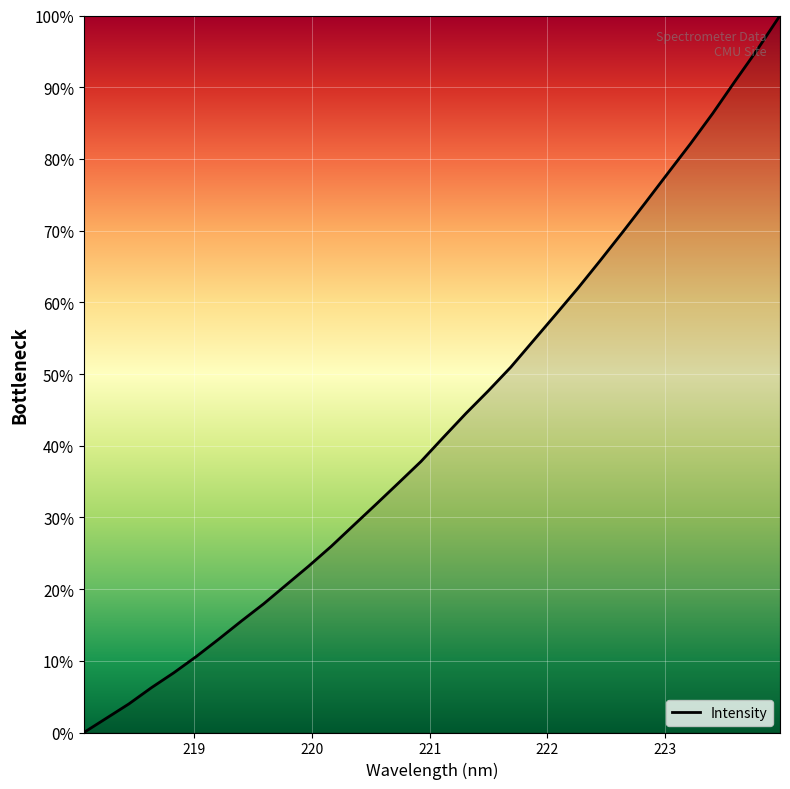

What is the difference between the maximum and minimum values?

100.0